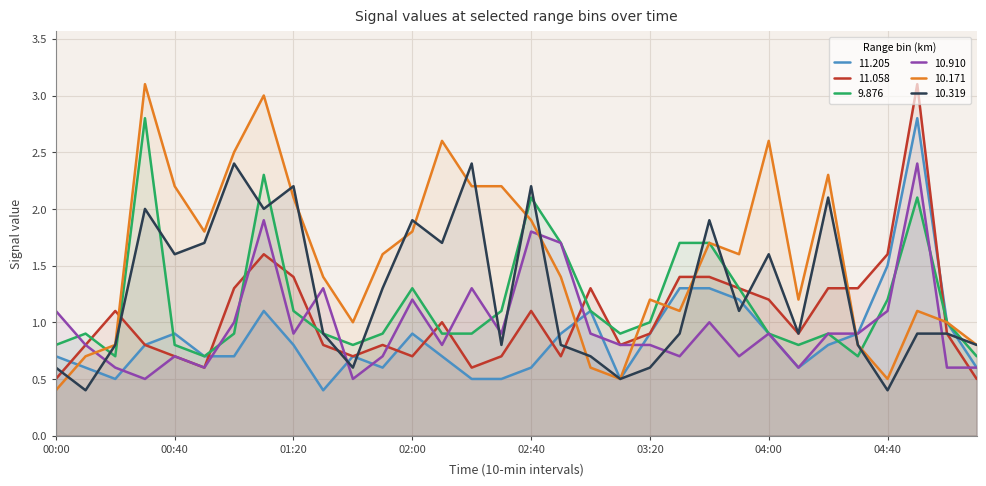

What is the sum of the  11.058 values at 02:40 and 02:00?

1.8